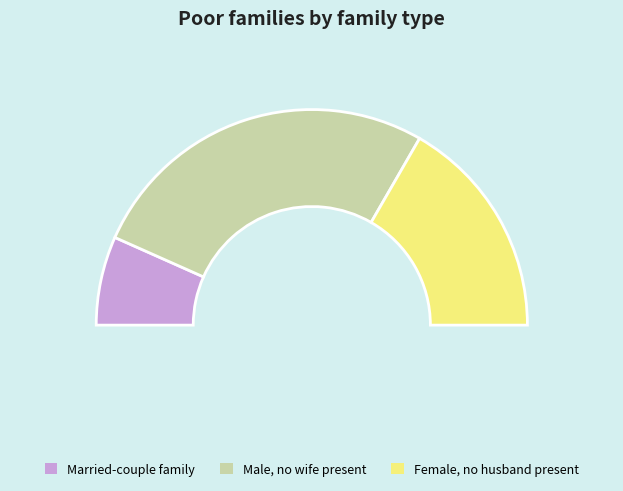

What percentage is the 8 slice, to the nearest percent?

4%